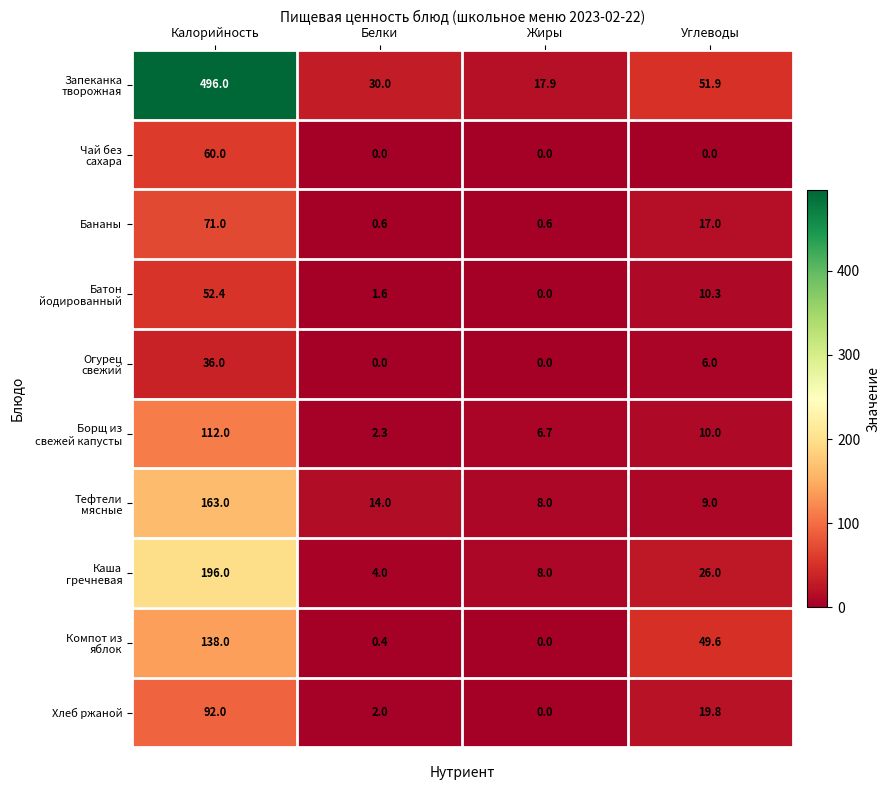

The value of Бананы at Калорийность is 71.0. True or false?

True